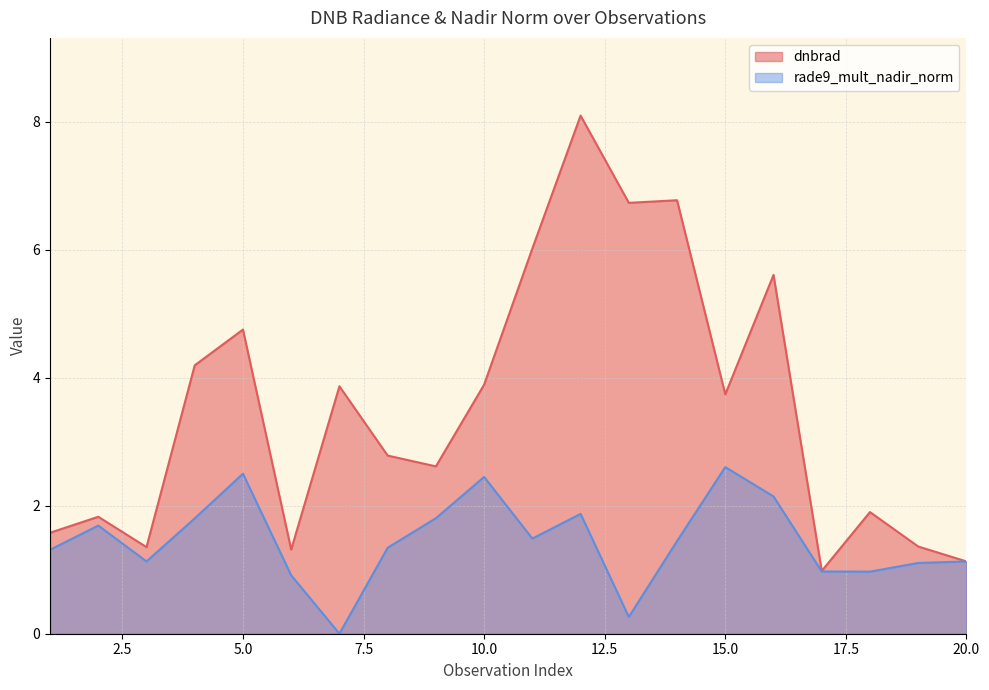

At which category does dnbrad reach its first local peak?

2